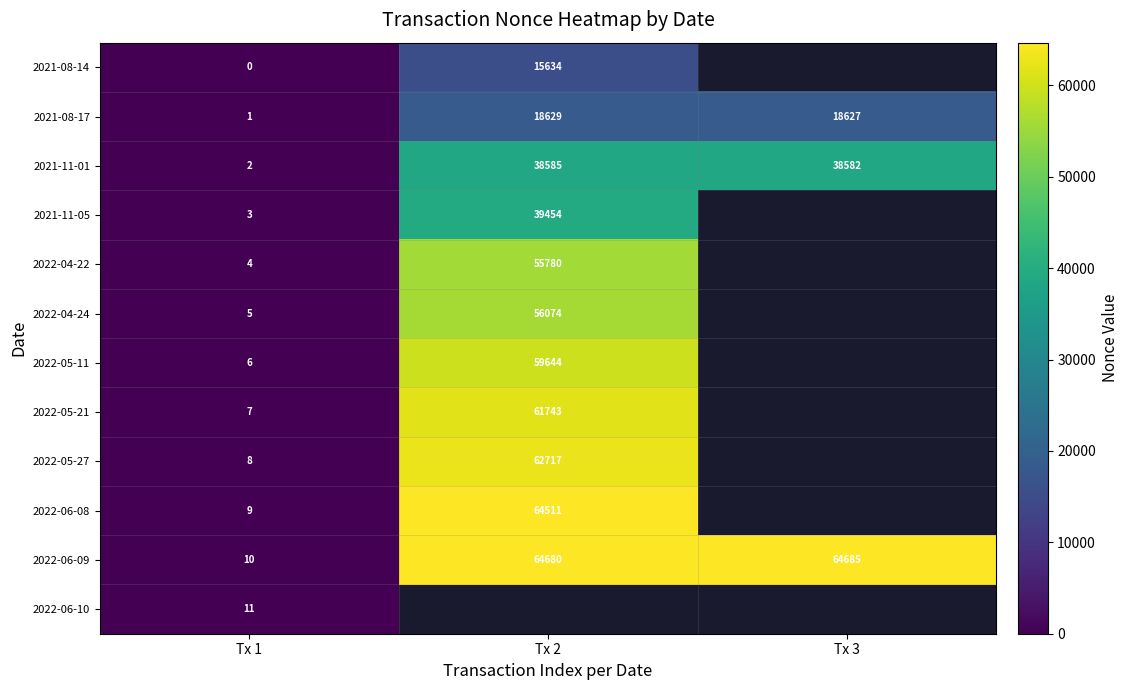

At which label is 2021-08-17 closest to 9315?

Tx 3